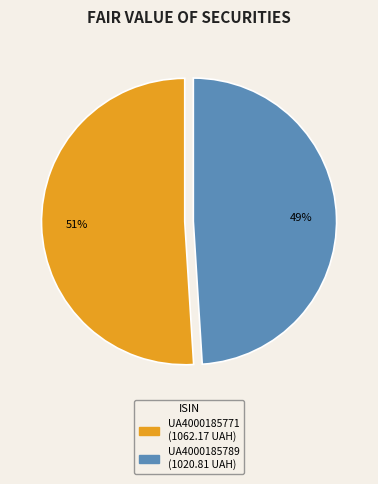

Do UA4000185771 and UA4000185789 together represent more than half of the pie?

Yes